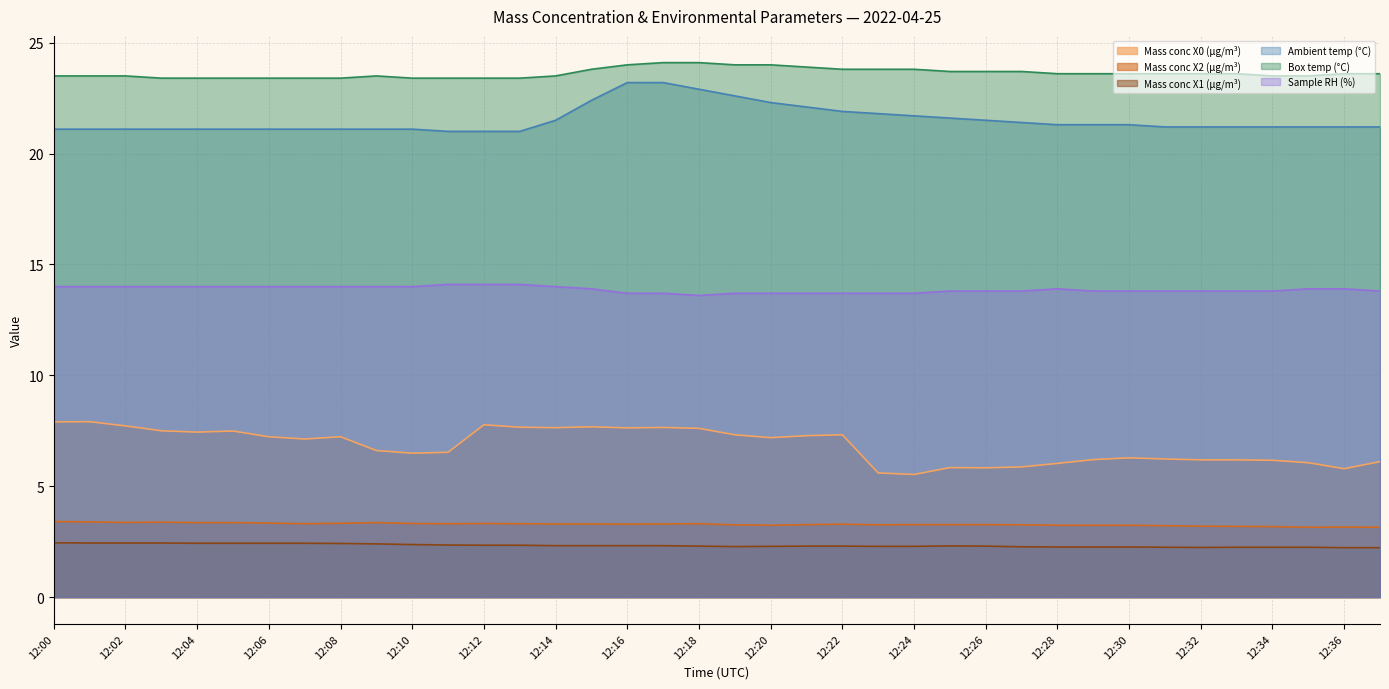

What is the sum of all Ambient temp (°C) values?

817.5